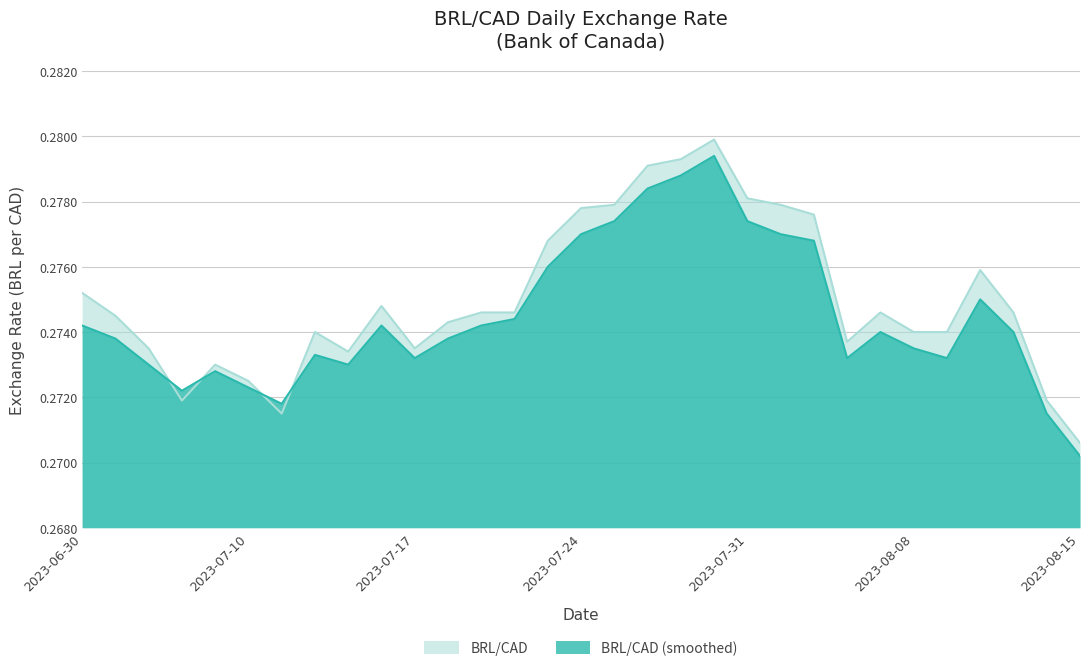

Reading left to right, what are all the values shown in this chart?

BRL/CAD: 2023-06-30=0.3	2023-07-04=0.3	2023-07-05=0.3	2023-07-06=0.3	2023-07-07=0.3	2023-07-10=0.3	2023-07-11=0.3	2023-07-12=0.3	2023-07-13=0.3	2023-07-14=0.3	2023-07-17=0.3	2023-07-18=0.3	2023-07-19=0.3	2023-07-20=0.3	2023-07-21=0.3	2023-07-24=0.3	2023-07-25=0.3	2023-07-26=0.3	2023-07-27=0.3	2023-07-28=0.3	2023-07-31=0.3	2023-08-01=0.3	2023-08-02=0.3	2023-08-03=0.3	2023-08-04=0.3	2023-08-08=0.3	2023-08-09=0.3	2023-08-10=0.3	2023-08-11=0.3	2023-08-14=0.3	2023-08-15=0.3
BRL/CAD (smoothed): 2023-06-30=0.3	2023-07-04=0.3	2023-07-05=0.3	2023-07-06=0.3	2023-07-07=0.3	2023-07-10=0.3	2023-07-11=0.3	2023-07-12=0.3	2023-07-13=0.3	2023-07-14=0.3	2023-07-17=0.3	2023-07-18=0.3	2023-07-19=0.3	2023-07-20=0.3	2023-07-21=0.3	2023-07-24=0.3	2023-07-25=0.3	2023-07-26=0.3	2023-07-27=0.3	2023-07-28=0.3	2023-07-31=0.3	2023-08-01=0.3	2023-08-02=0.3	2023-08-03=0.3	2023-08-04=0.3	2023-08-08=0.3	2023-08-09=0.3	2023-08-10=0.3	2023-08-11=0.3	2023-08-14=0.3	2023-08-15=0.3